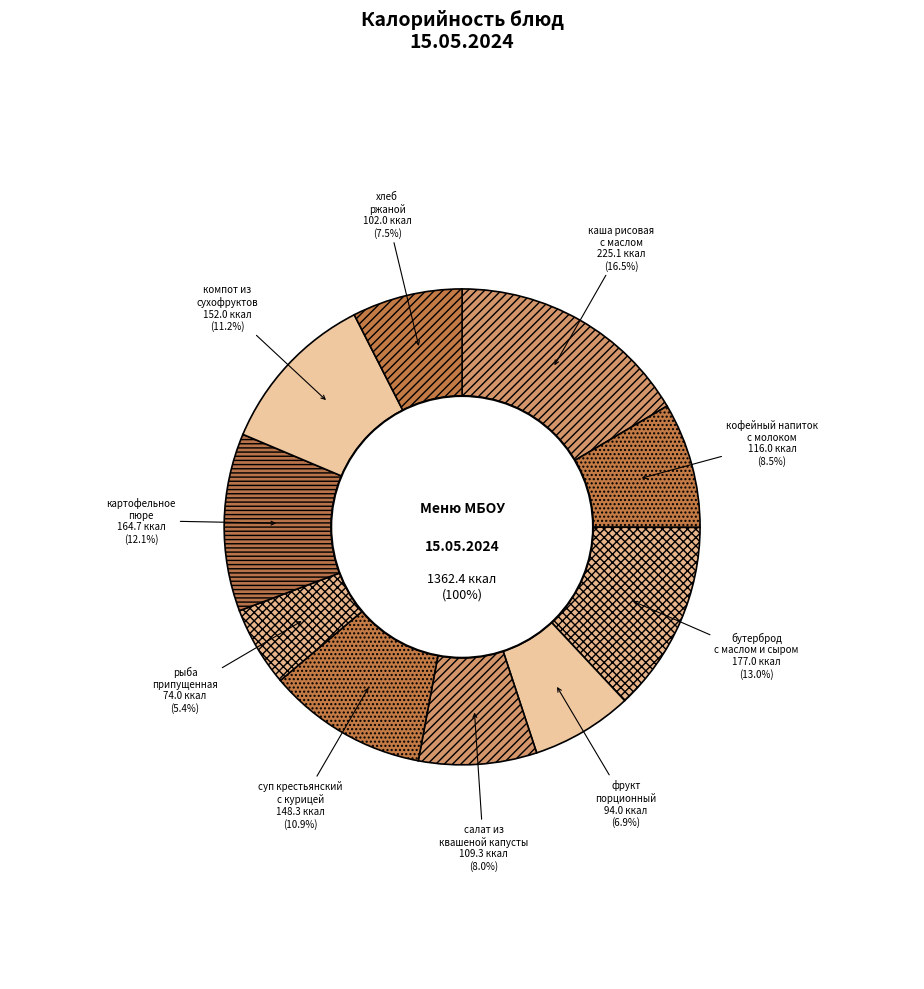

Which category has the smallest portion of the pie?

рыба
припущенная